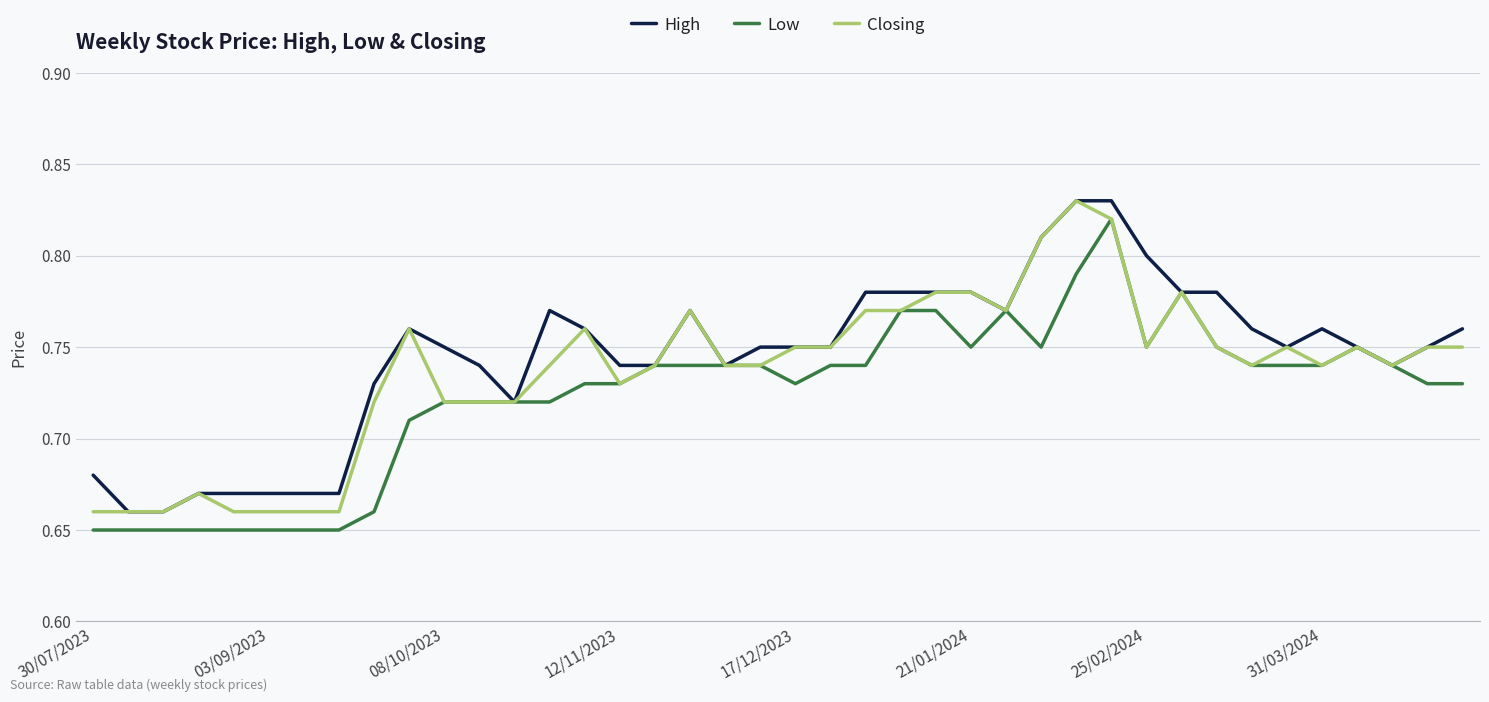

List the series in order of their overall mean, highest first.

High, Closing, Low